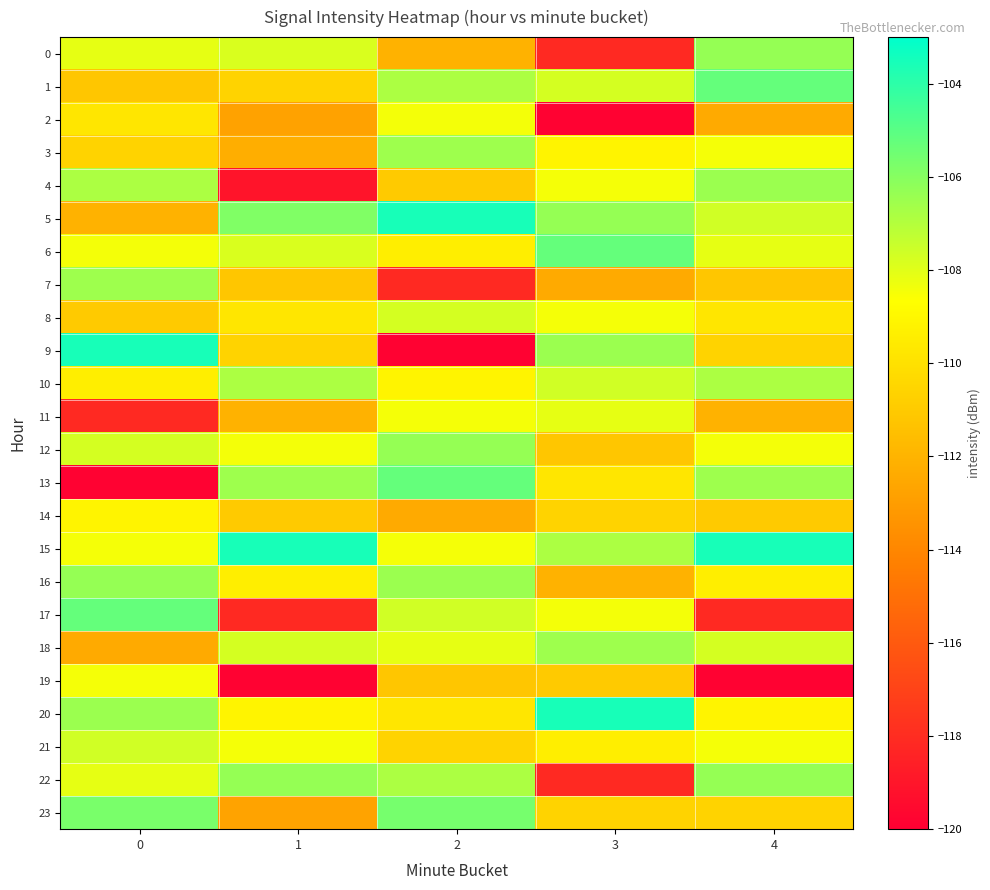

Which category has the highest value across all series?

2